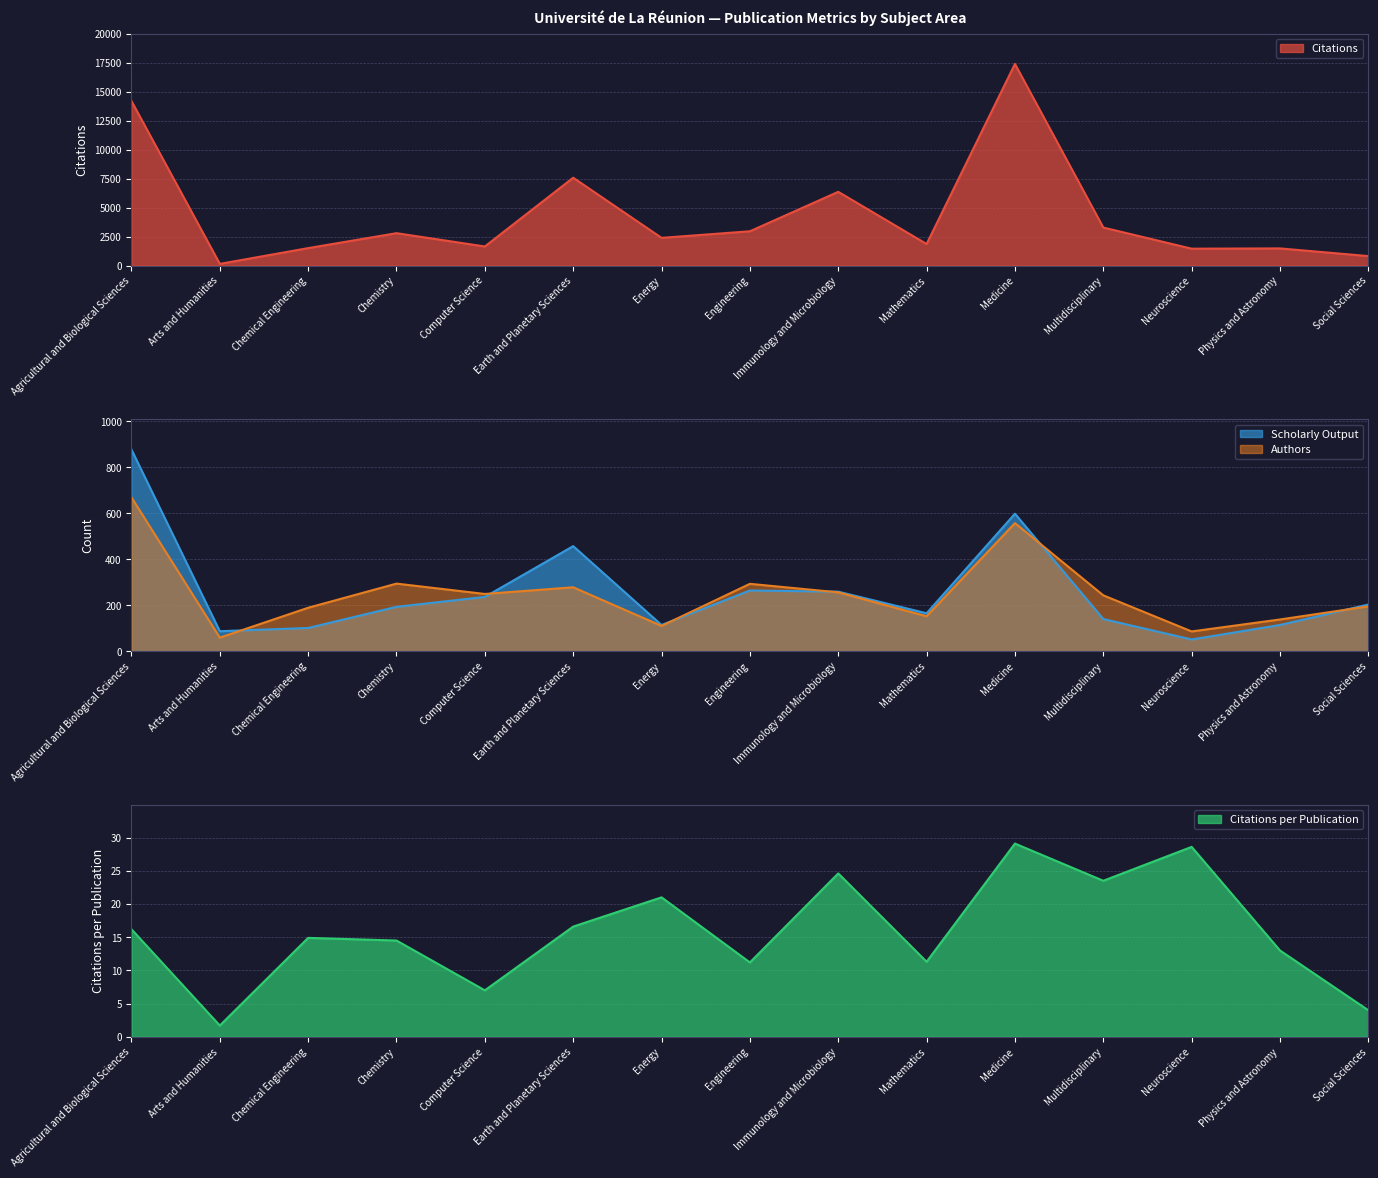

Which series has the largest total across all categories?

Citations